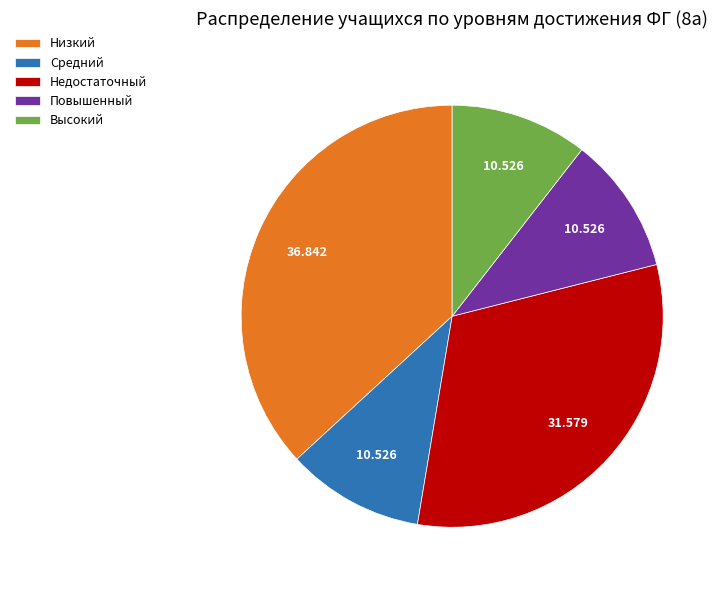

Between Повышенный and Недостаточный, which is larger?

Недостаточный